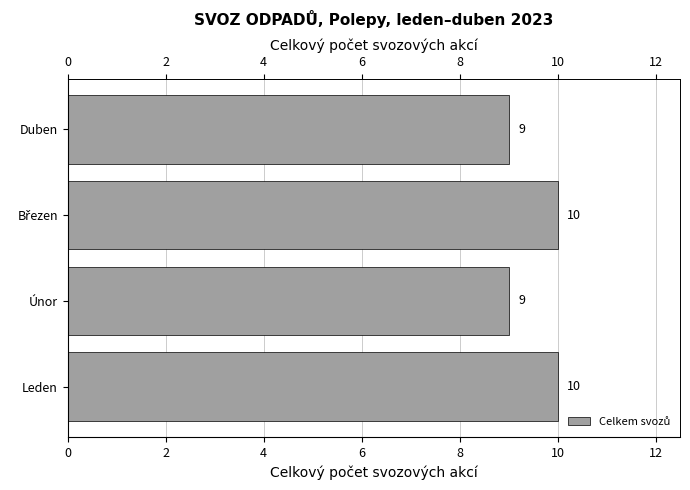

Reading right to left, what are all the values shown in this chart?

9	10	9	10